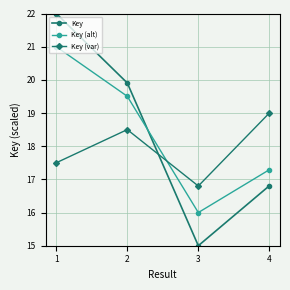

After their last crossing, which series has the higher values: Key (alt) or Key?

Key (alt)